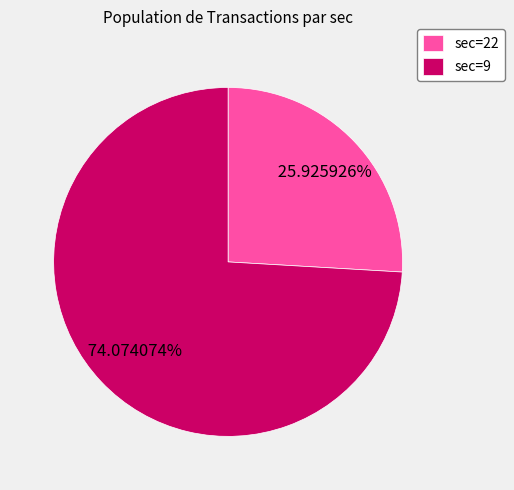

Which has a higher value, sec=9 or sec=22?

sec=9